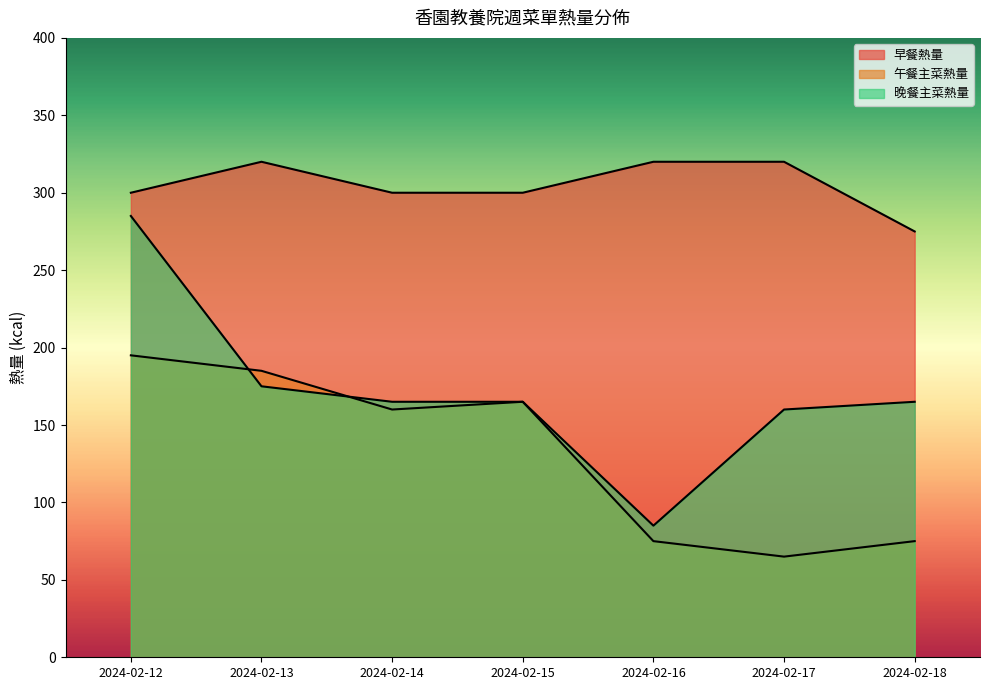

The 早餐熱量 series shows 320 at 2024-02-17. True or false?

True